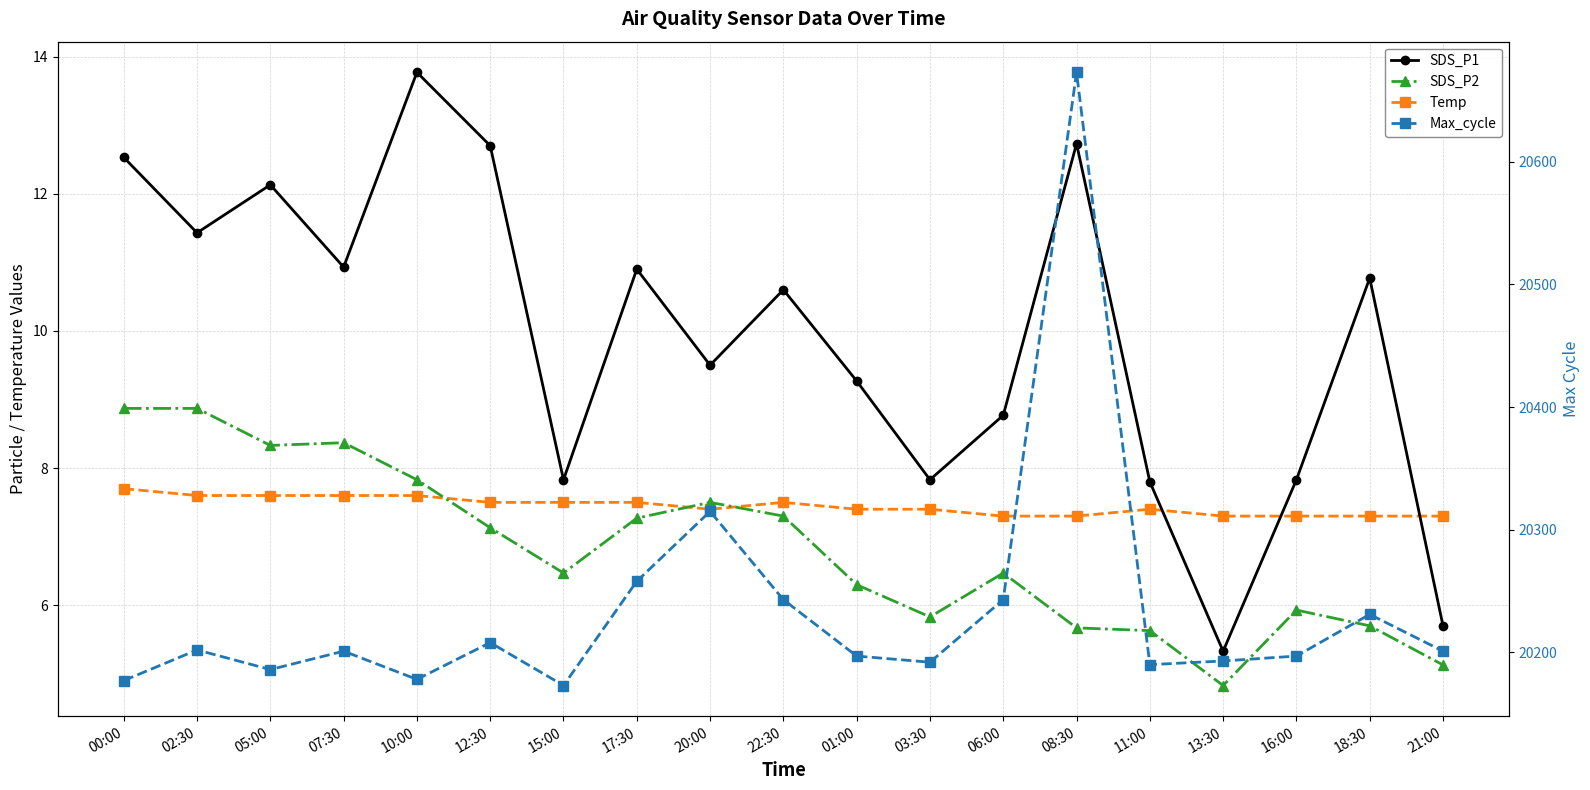

True or false: Max_cycle and Temp intersect in this chart.

False